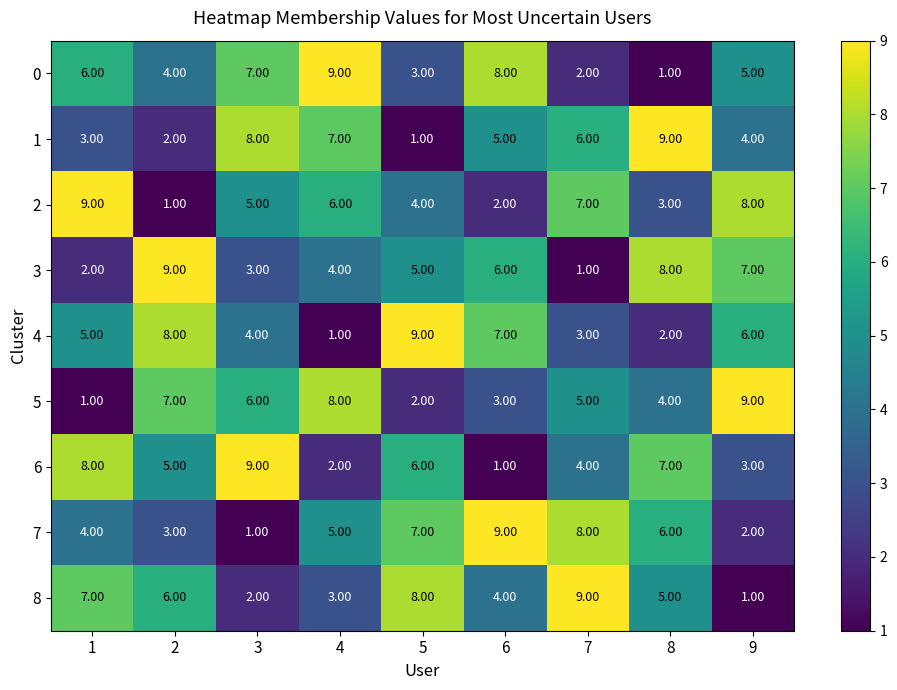

What is the total value across all series at 1?

45